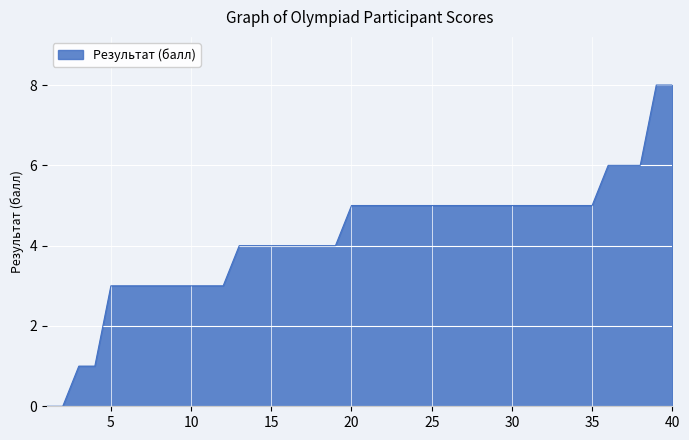

What is the maximum value shown in the chart?

8